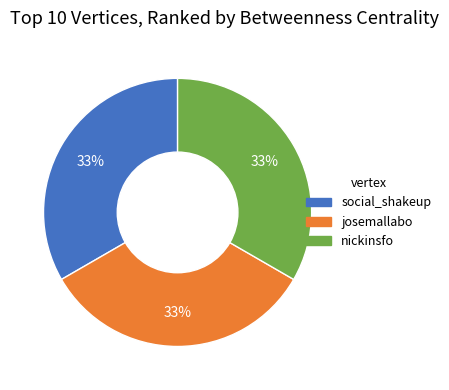

How many segments does this pie chart have?

3